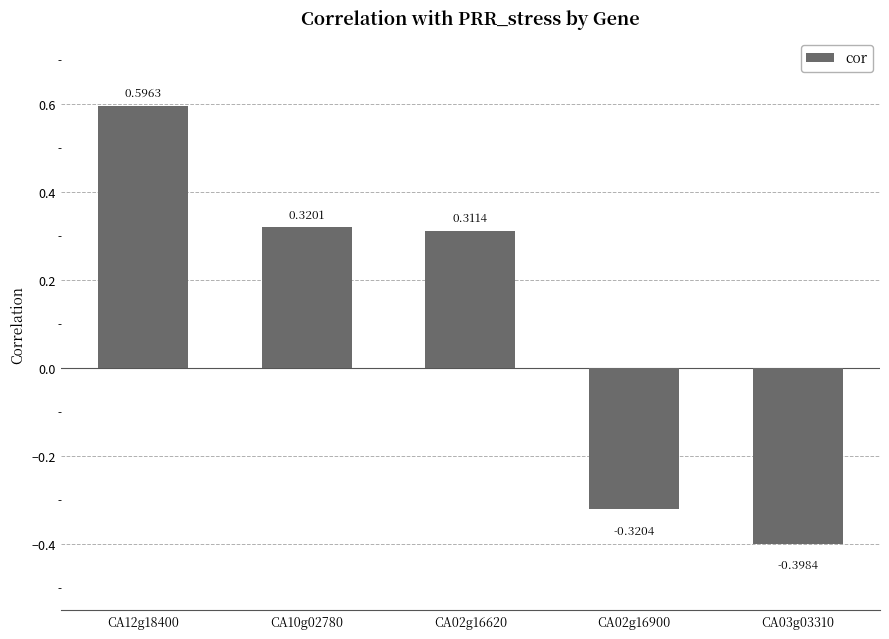

Rank the categories by value from highest to lowest.

CA12g18400, CA10g02780, CA02g16620, CA02g16900, CA03g03310